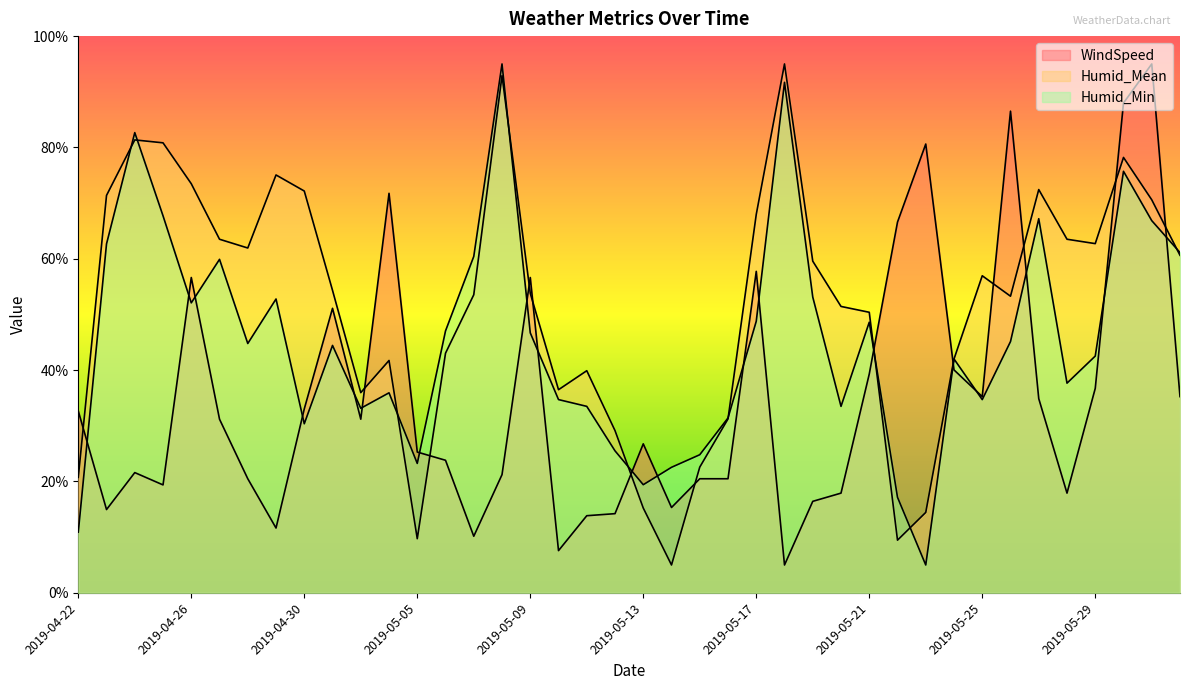

What is the minimum value shown in the chart?

5.0